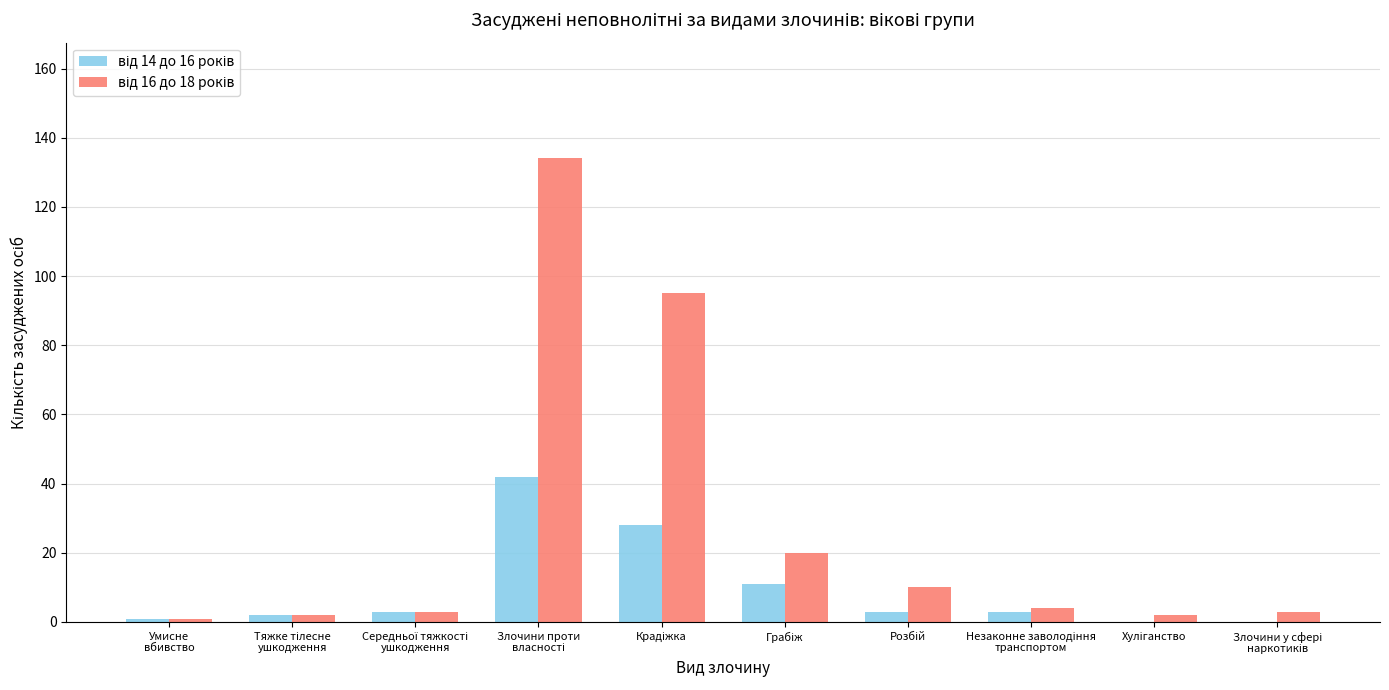

What is the greatest value displayed?

134